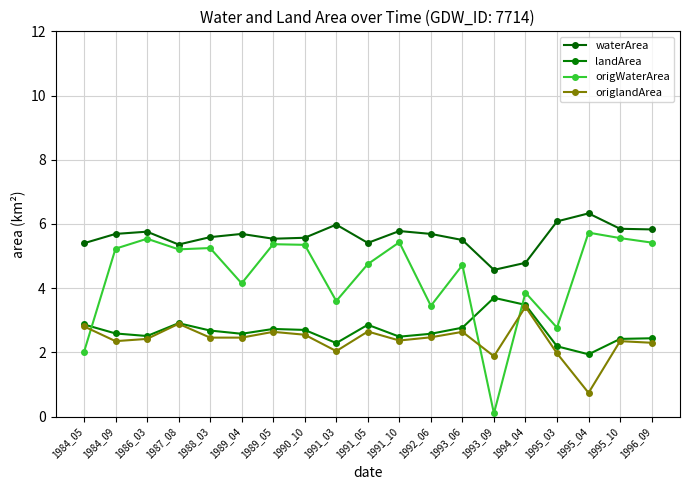

Where does the waterArea series first go above 5?

1984_05